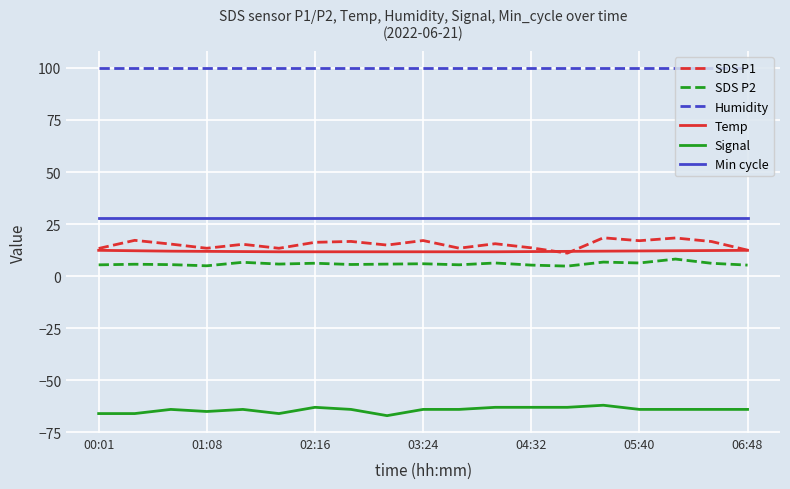

Which series has the largest range (max minus min)?

SDS P1